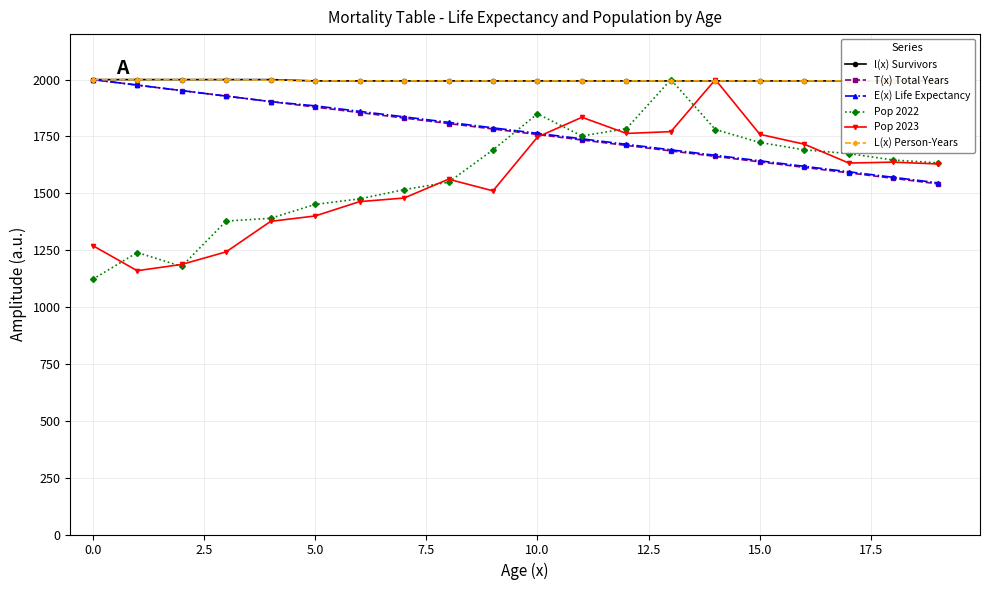

What are all the series names shown in the legend?

l(x) Survivors, T(x) Total Years, E(x) Life Expectancy, Pop 2022, Pop 2023, L(x) Person-Years